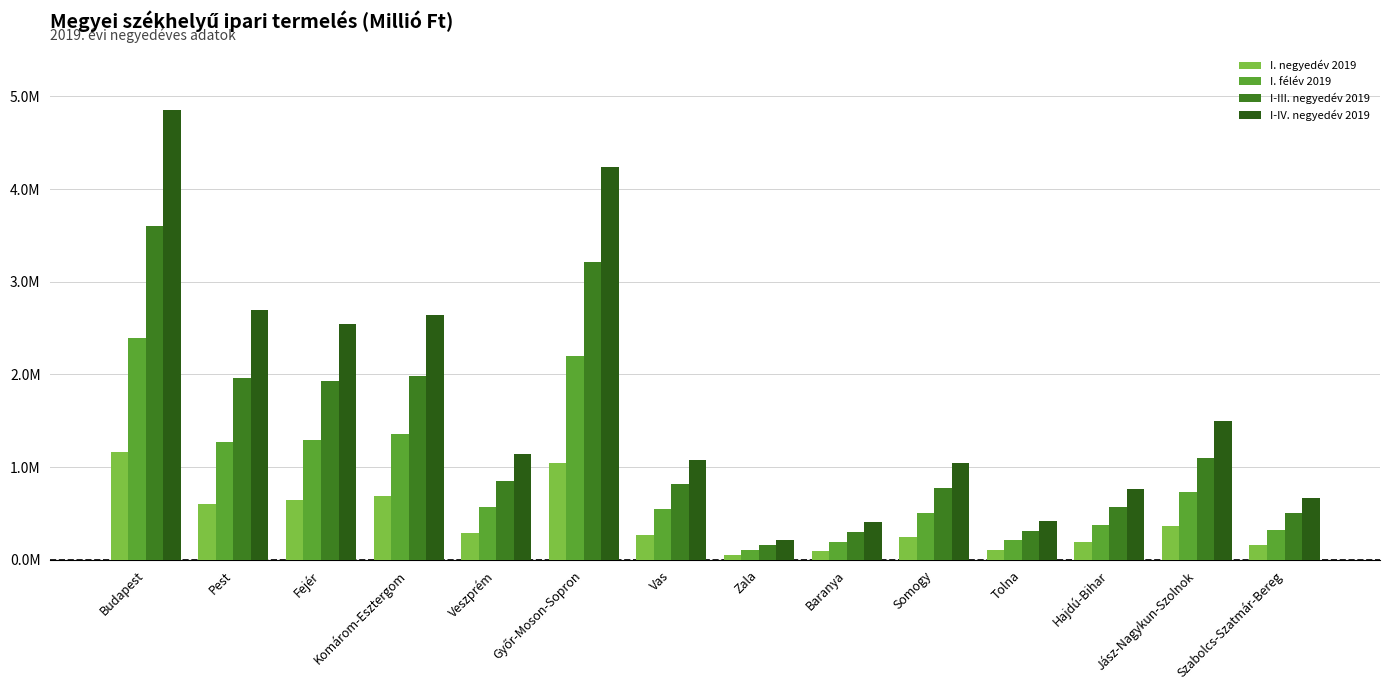

What is the average value of the I-III. negyedév 2019 series?

1290204.9